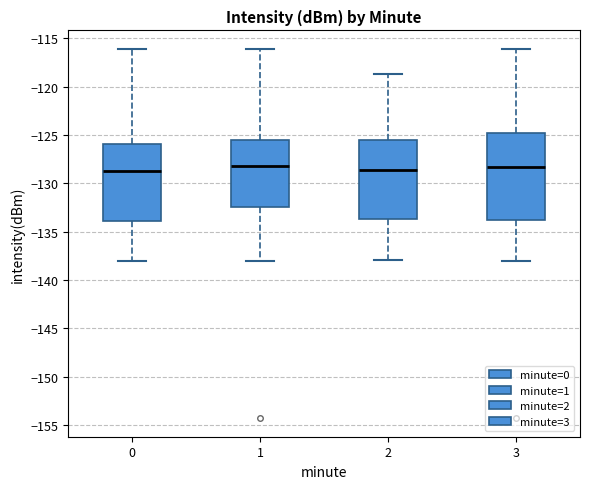

Comparing the boxes themselves (not the whiskers), which one is the tallest?

3